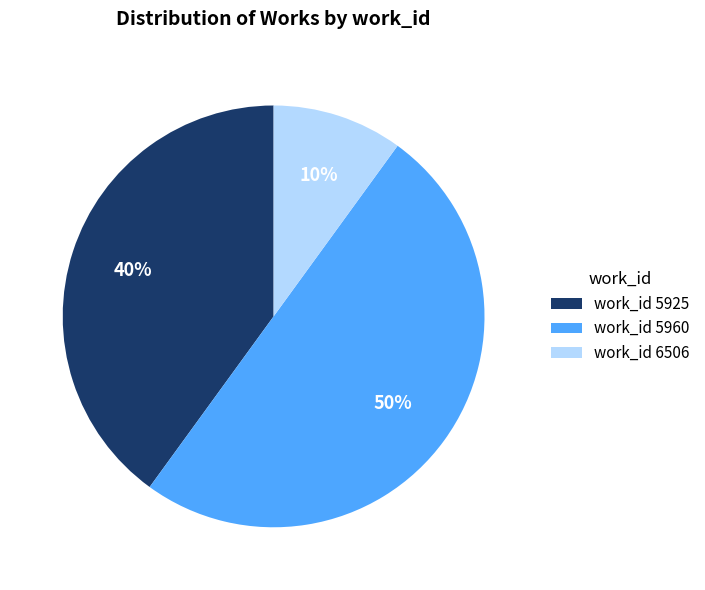

To the nearest percent, what is the difference between the largest and smallest slice percentages?

40%